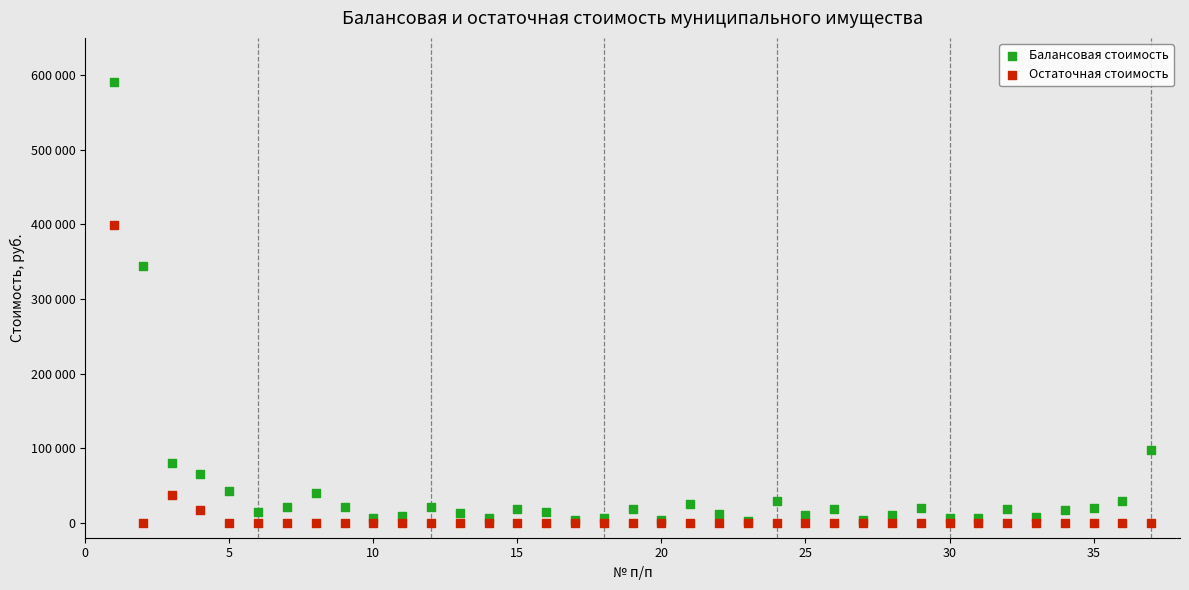

Which series has the widest spread of Y values?

Балансовая стоимость